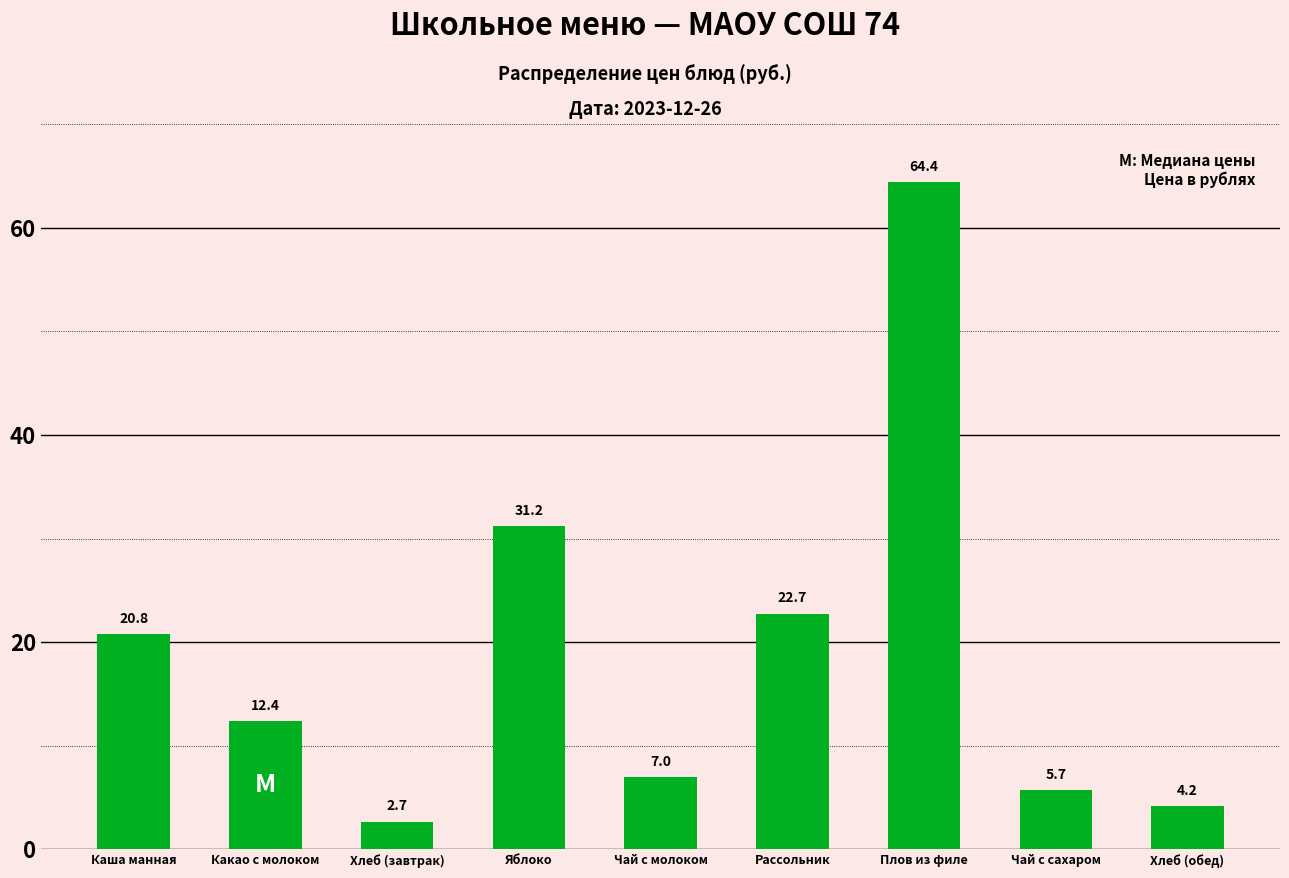

Reading left to right, transcribe all the data shown in this chart.

20.8	12.4	2.7	31.2	7.0	22.7	64.4	5.7	4.2